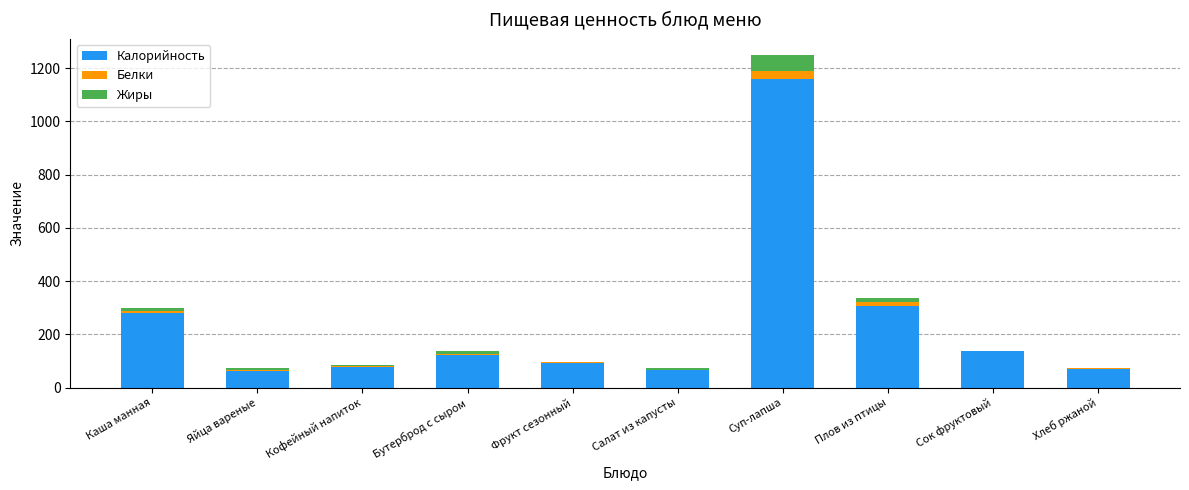

At which category is the sum across all series the highest?

Суп-лапша